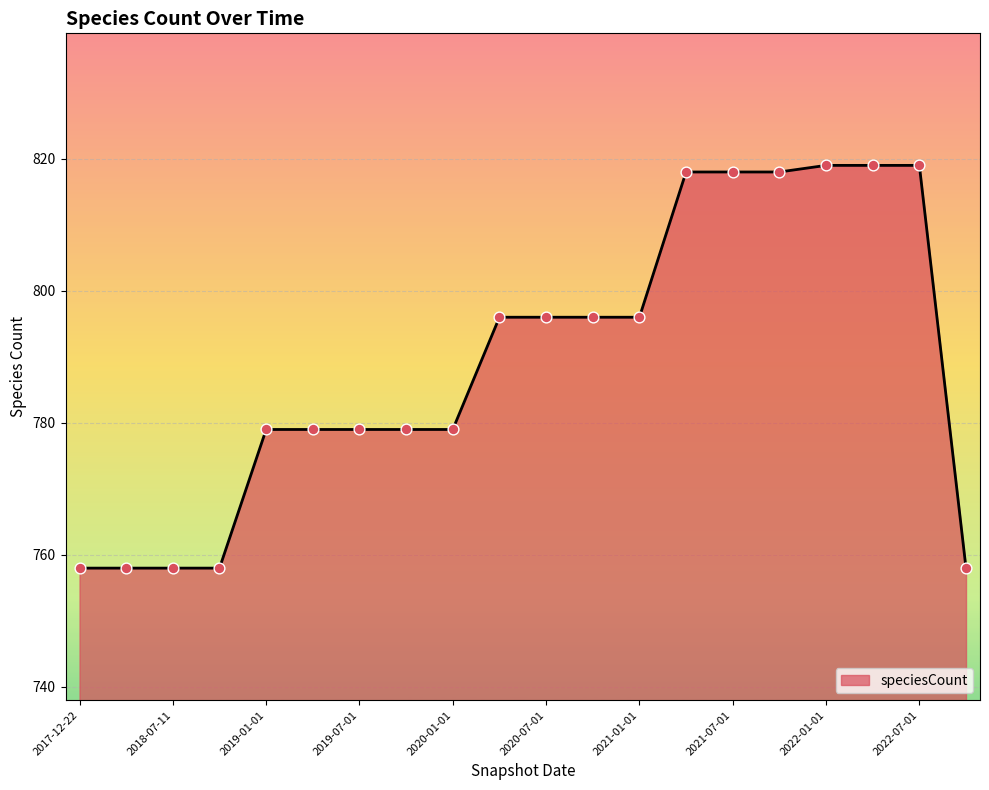

What is the greatest value displayed?

819